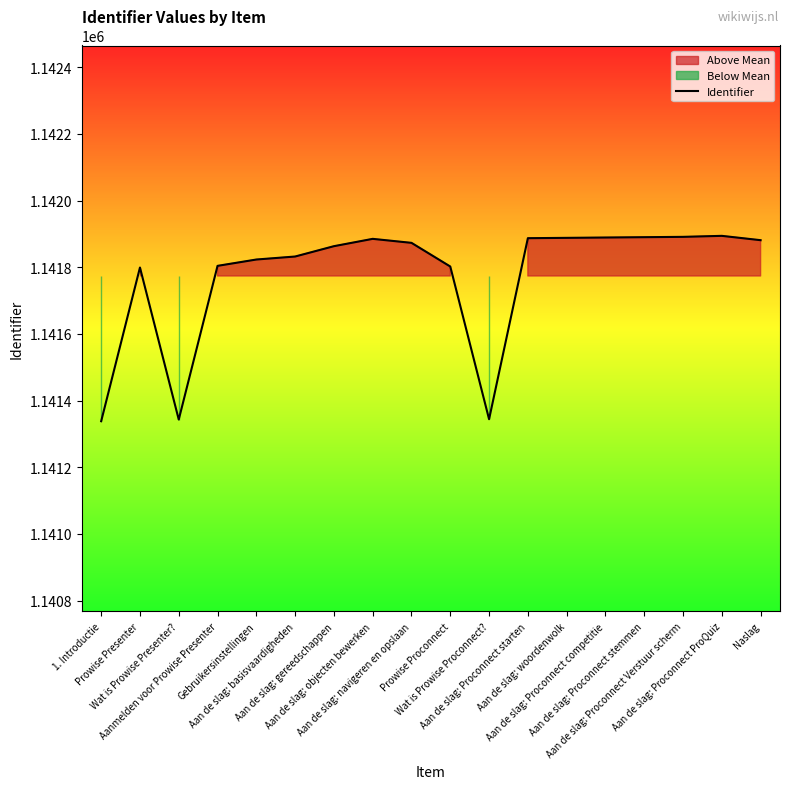

What is the sum of the values at Aan de slag: Proconnect ProQuiz and Naslag?

2283775